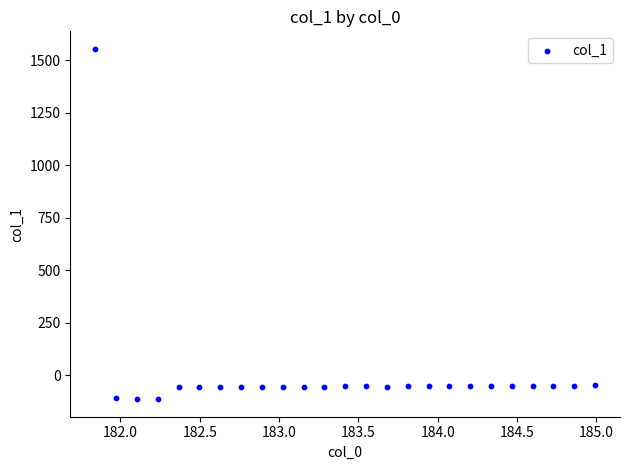

What is the range of Y values (max minus min)?

1668.2